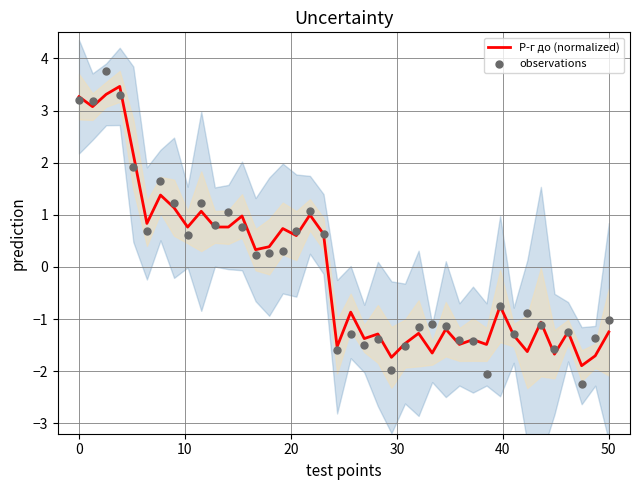

What is the highest value of the Р-г до (normalized) series?

3.5